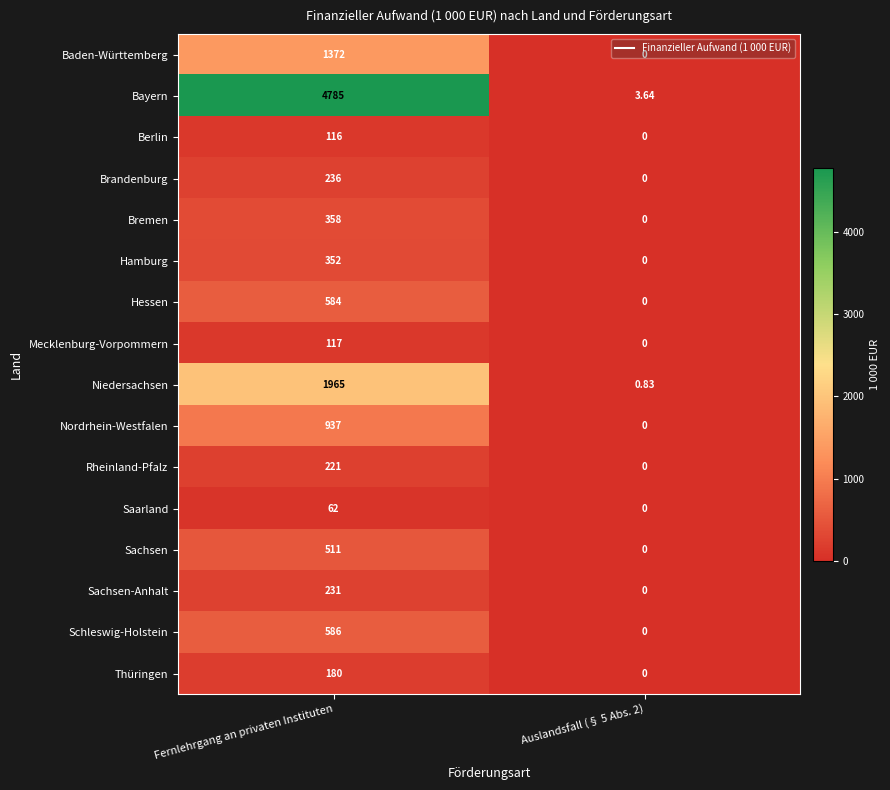

At Fernlehrgang an privaten Instituten, list the series in order from largest to smallest.

Bayern, Niedersachsen, Baden-Württemberg, Nordrhein-Westfalen, Schleswig-Holstein, Hessen, Sachsen, Bremen, Hamburg, Brandenburg, Sachsen-Anhalt, Rheinland-Pfalz, Thüringen, Mecklenburg-Vorpommern, Berlin, Saarland